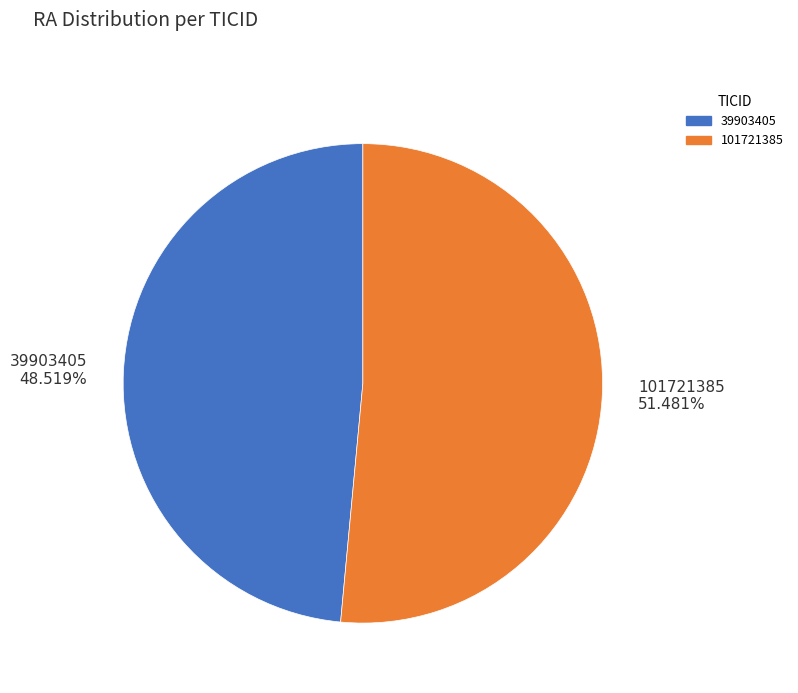

Between 101721385 and 39903405, which is larger?

101721385